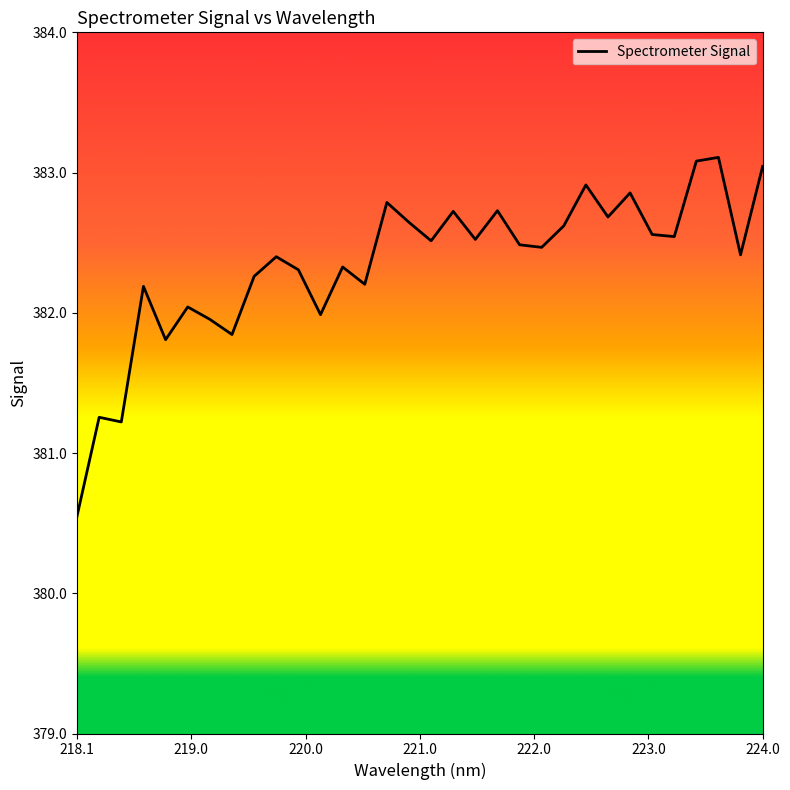

What is the difference between the maximum and minimum values?

2.6